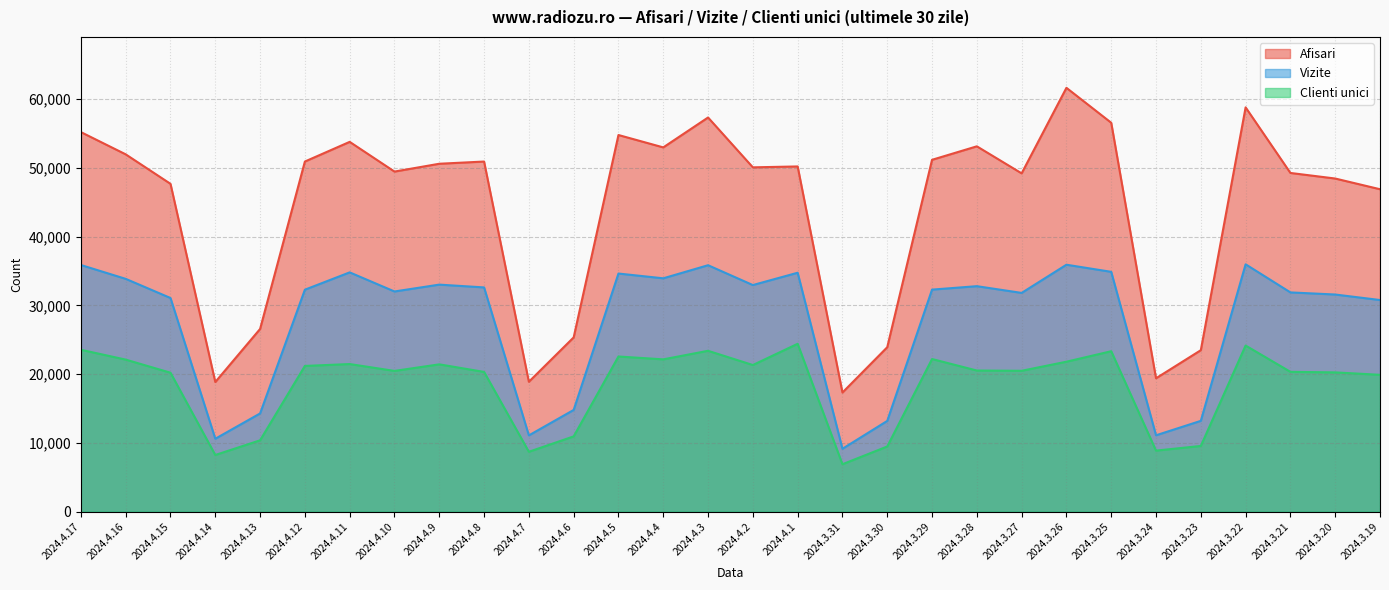

Where is Afisari nearest to the value 39502?

2024.3.19